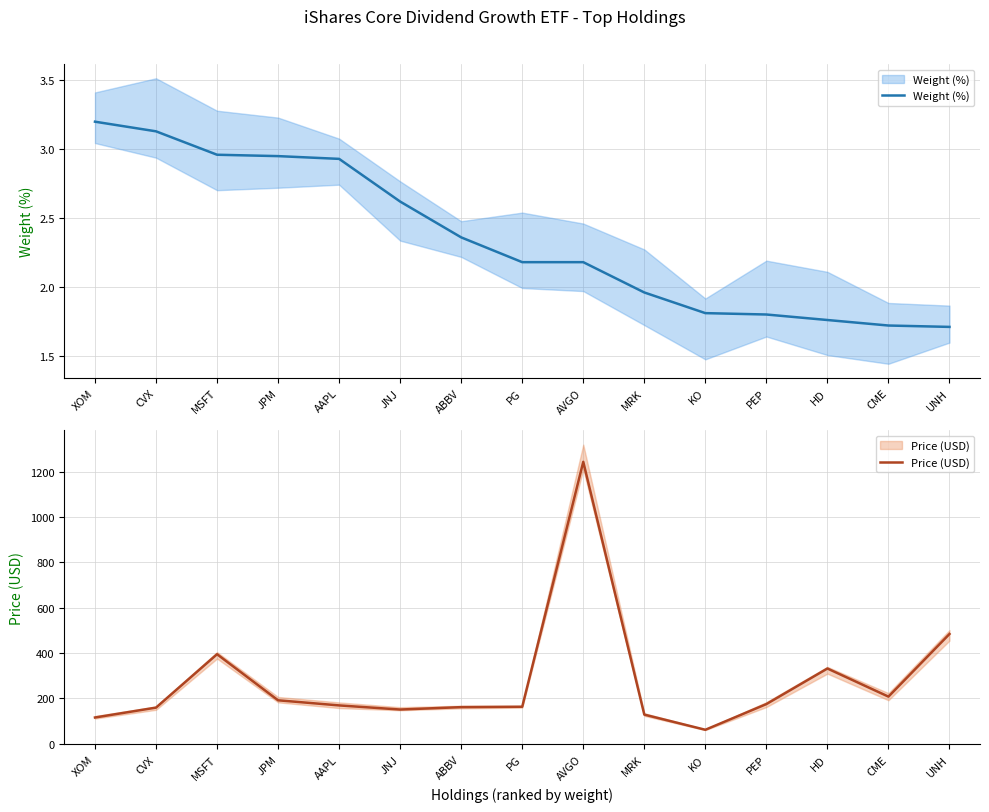

What is the difference between the Price (USD) values at AVGO and MSFT?

847.9